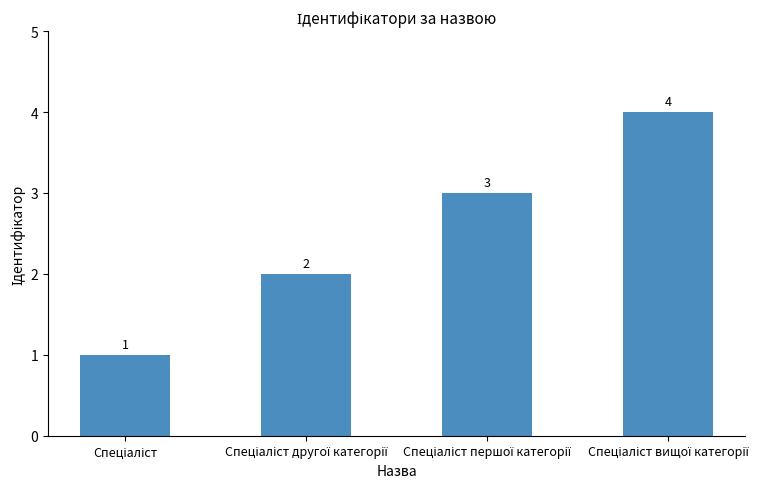

Count the values in the range 2 to 4.

3